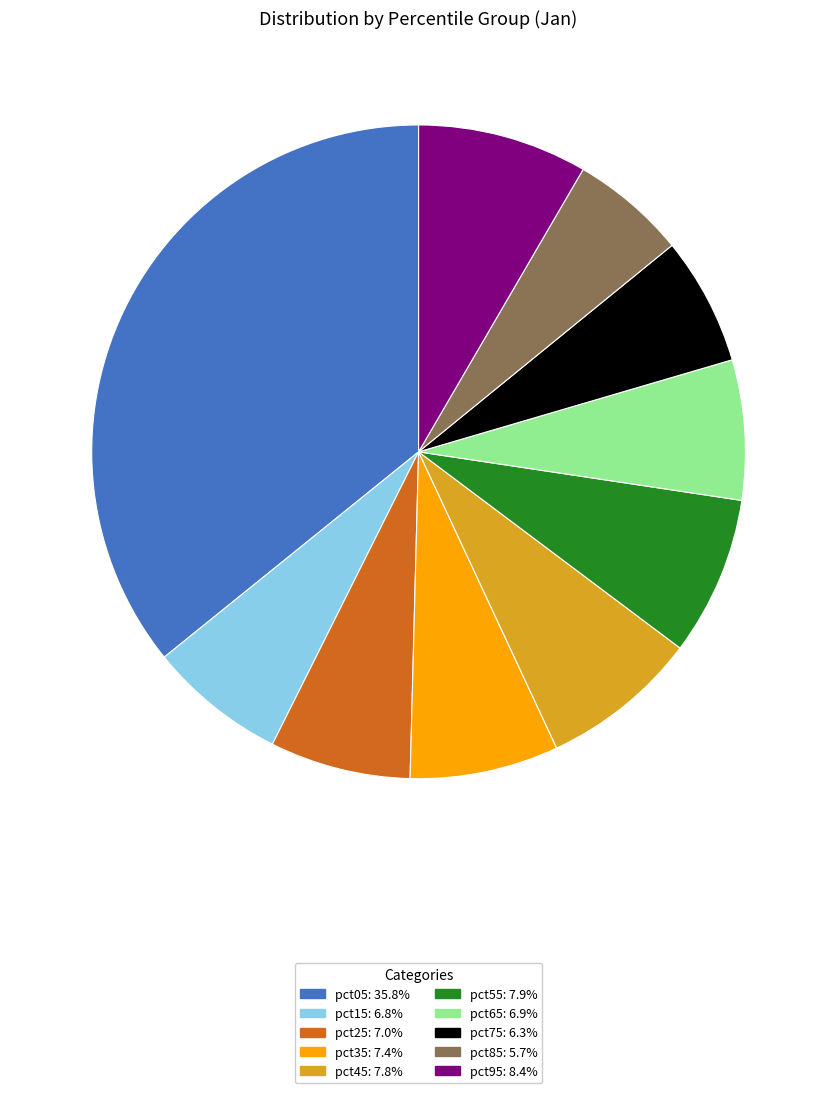

Do pct05: 35.8% and pct45: 7.8% together represent more than half of the pie?

No